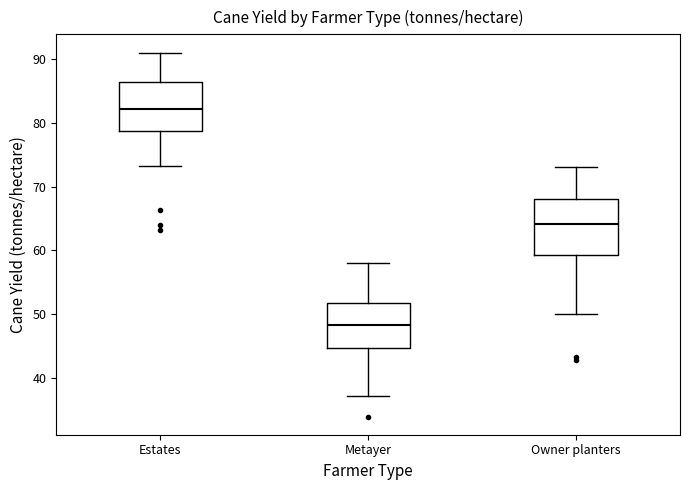

Comparing the boxes themselves (not the whiskers), which one is the tallest?

Owner planters